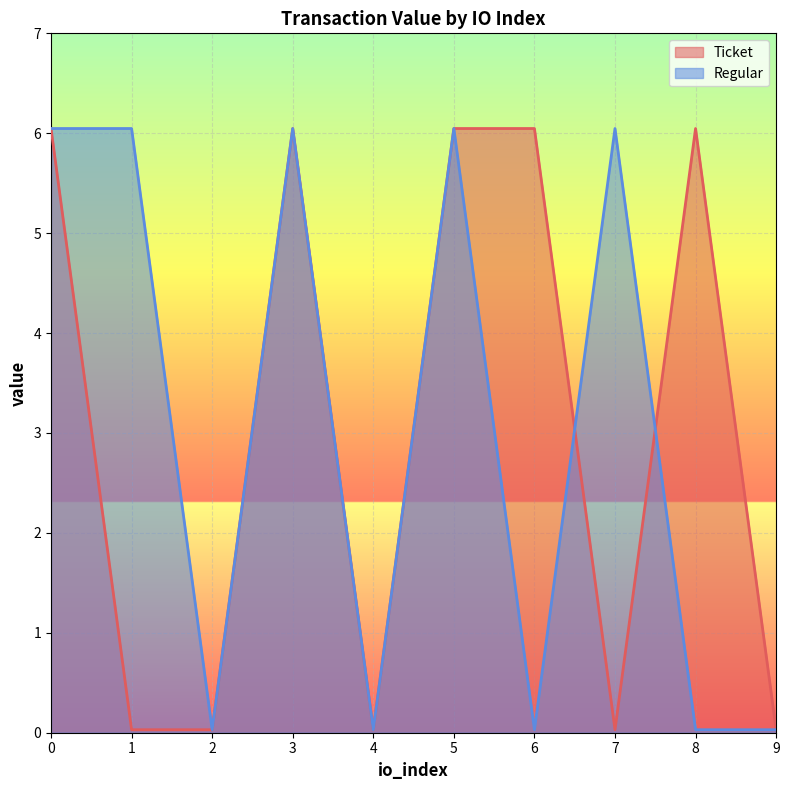

Between 2 and 5, which series saw the biggest shift?

Ticket